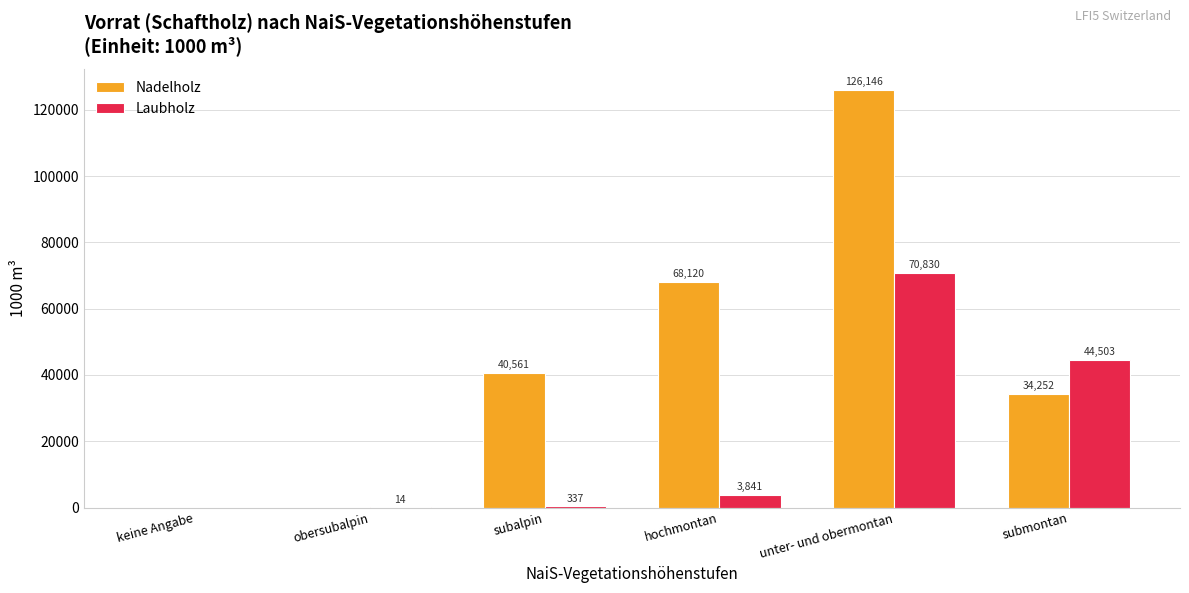

At which label is Laubholz closest to 35415?

submontan